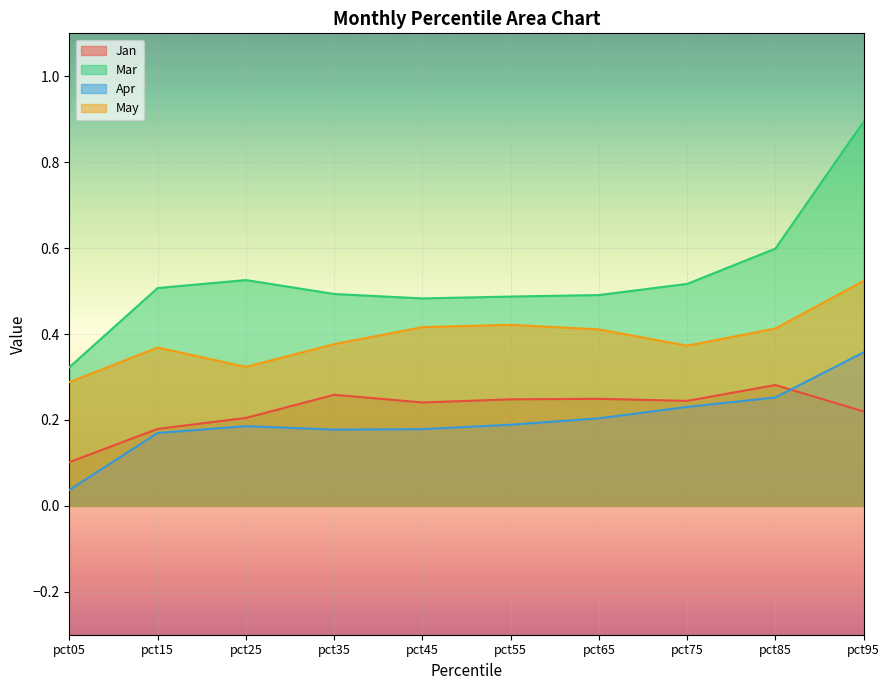

How many interior local valleys does the Jan series have?

2